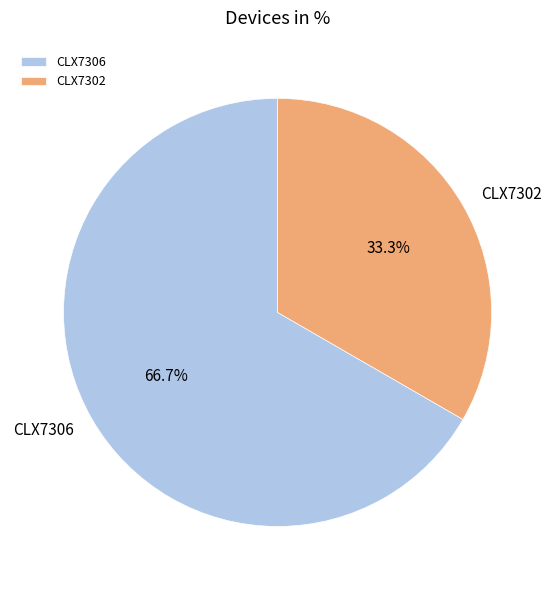

Does CLX7306 represent more than half of the total?

Yes